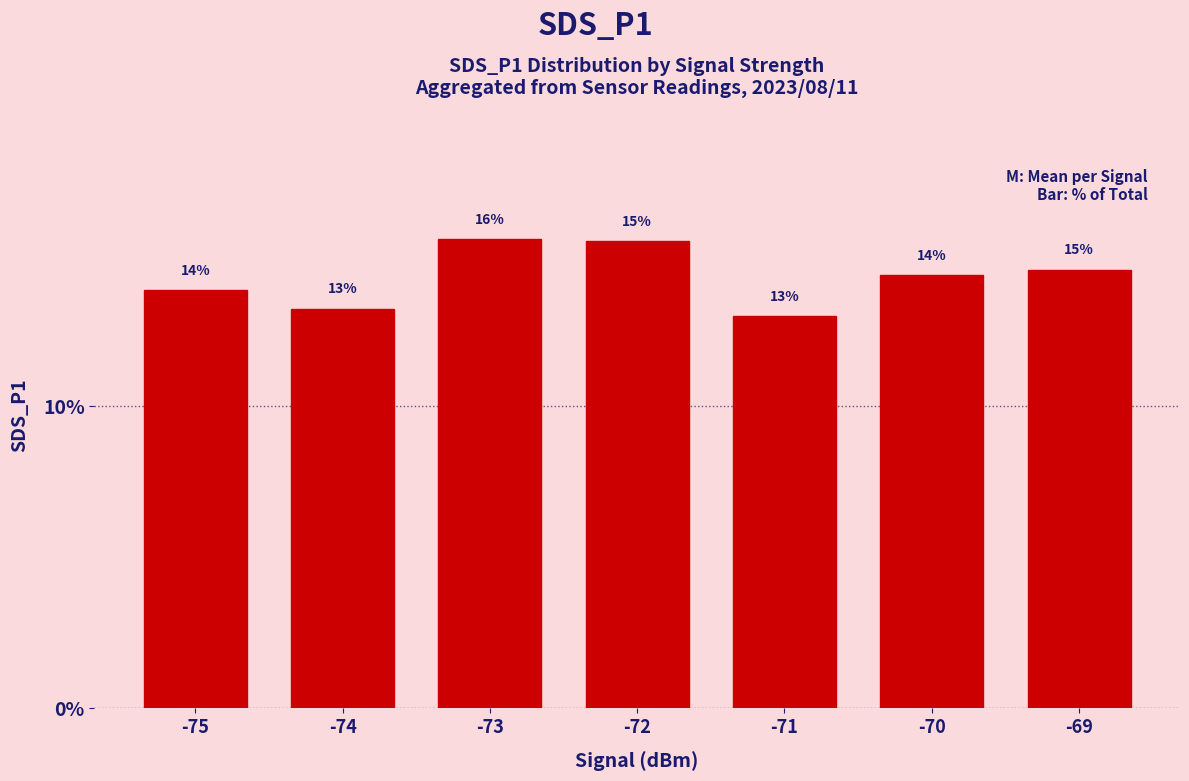

Is it true that the value at -73 is 15.5?

True